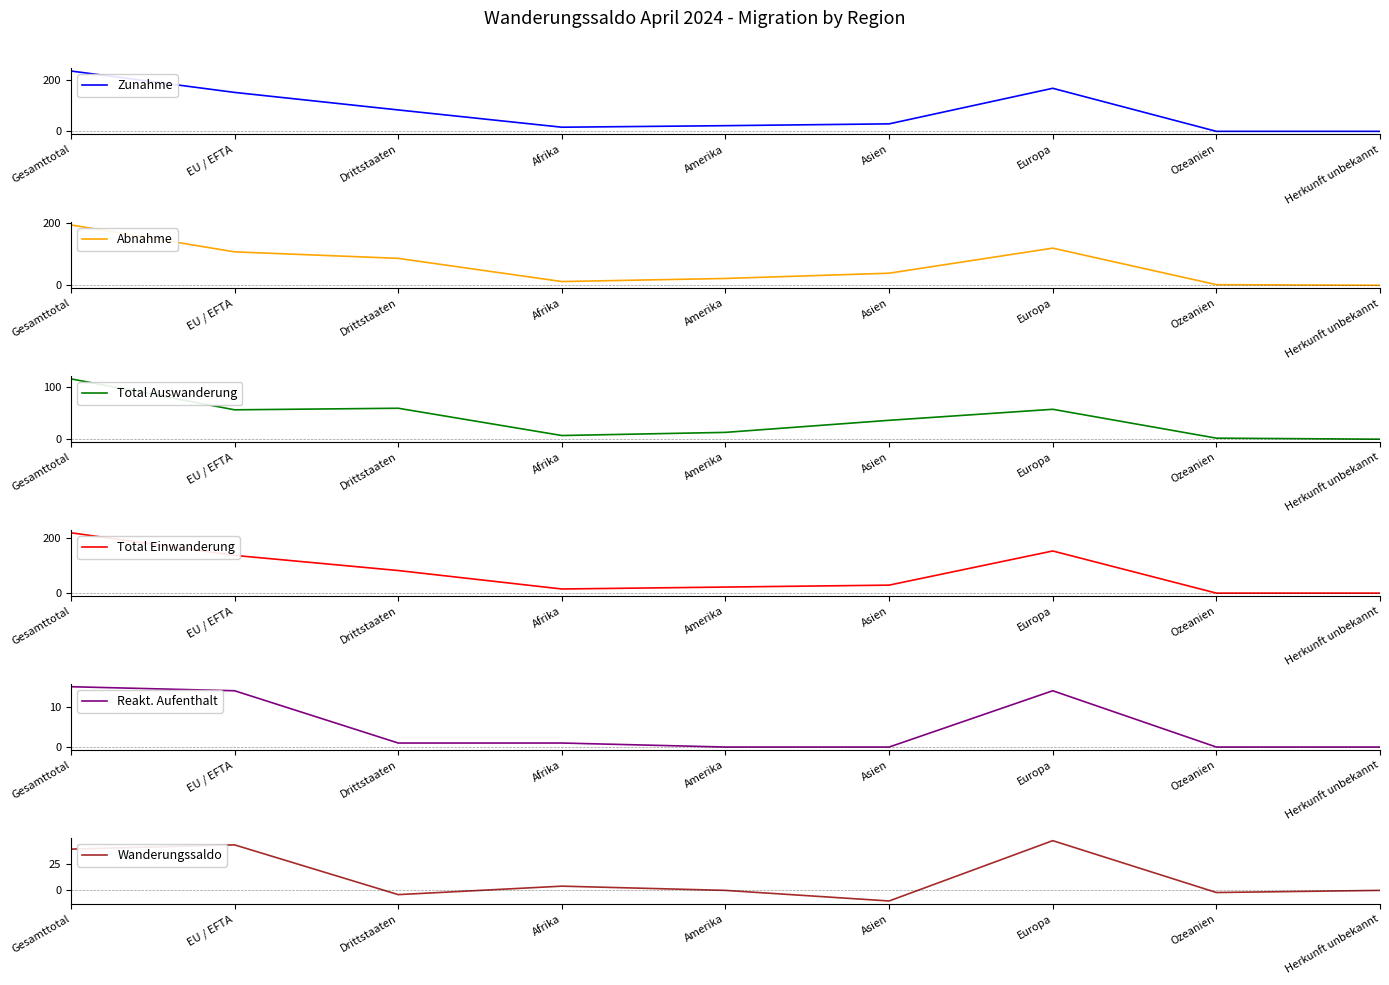

What is the label of the 4th point from the left?

Afrika